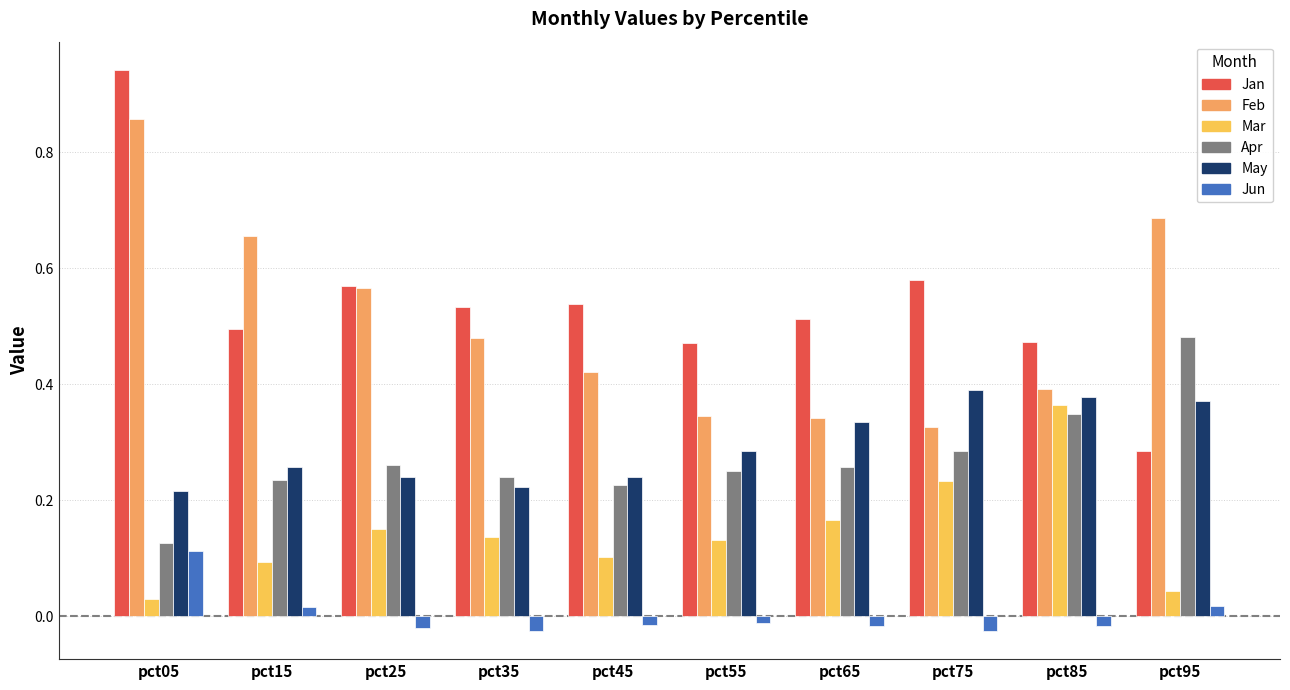

Which series has the widest spread of values?

Jan